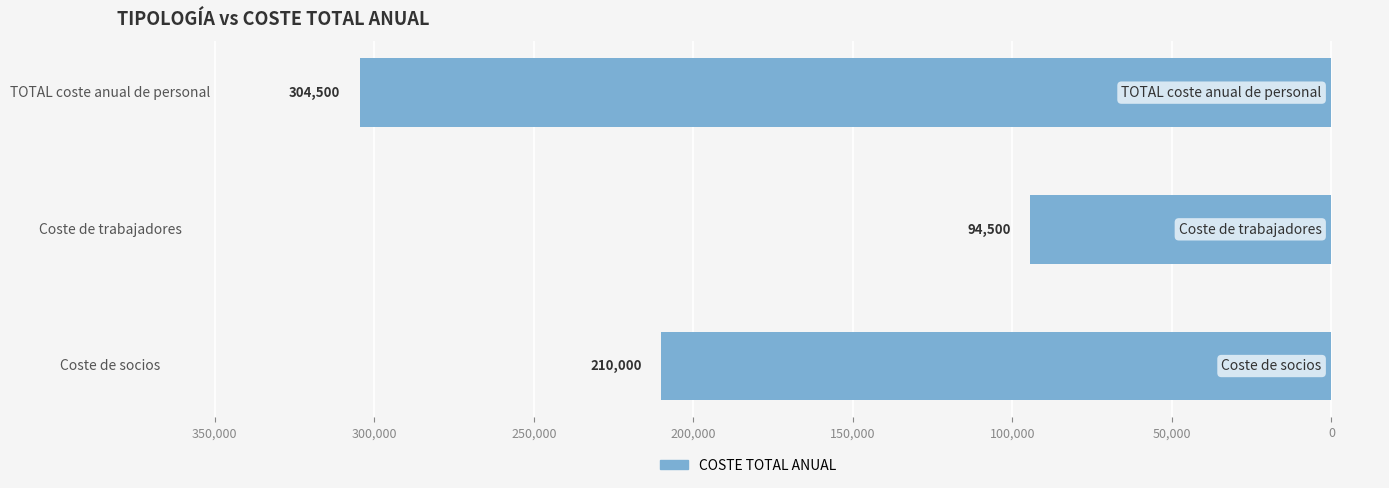

Where does the data first go above -210000?

Coste de trabajadores